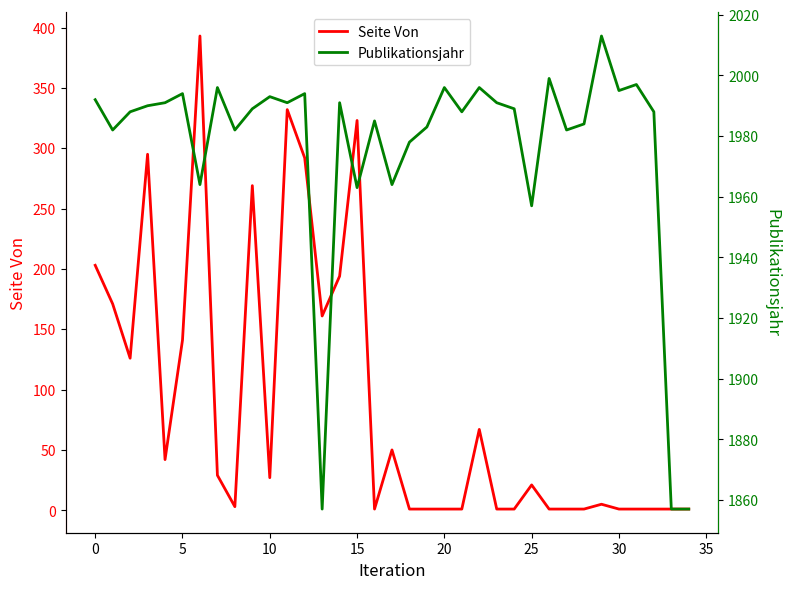

In Publikationsjahr, how many points are lower than both neighbors (excluding endpoints)?

11